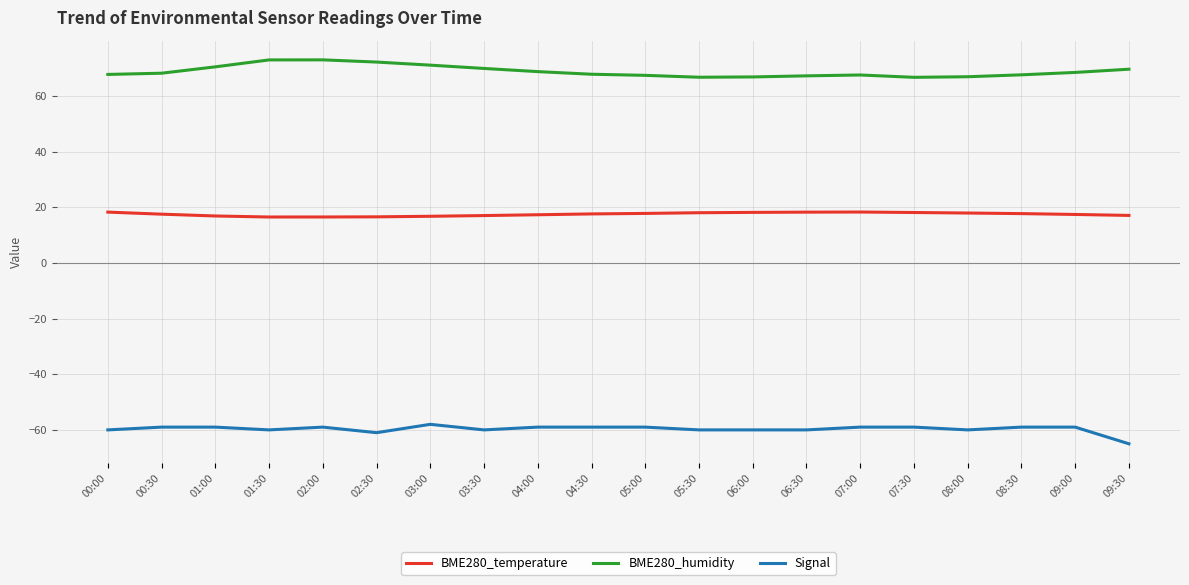

The Signal series shows -87.8 at 08:30. True or false?

False